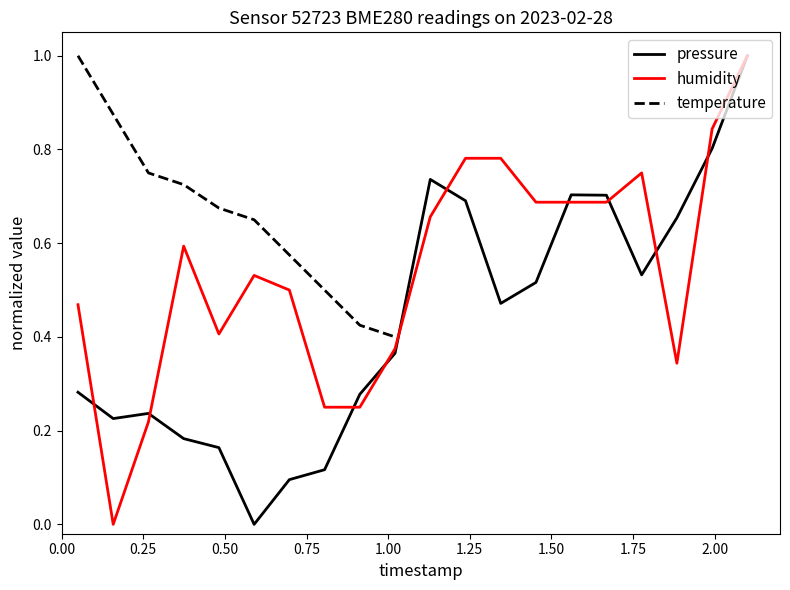

What is the maximum value for humidity?

1.0